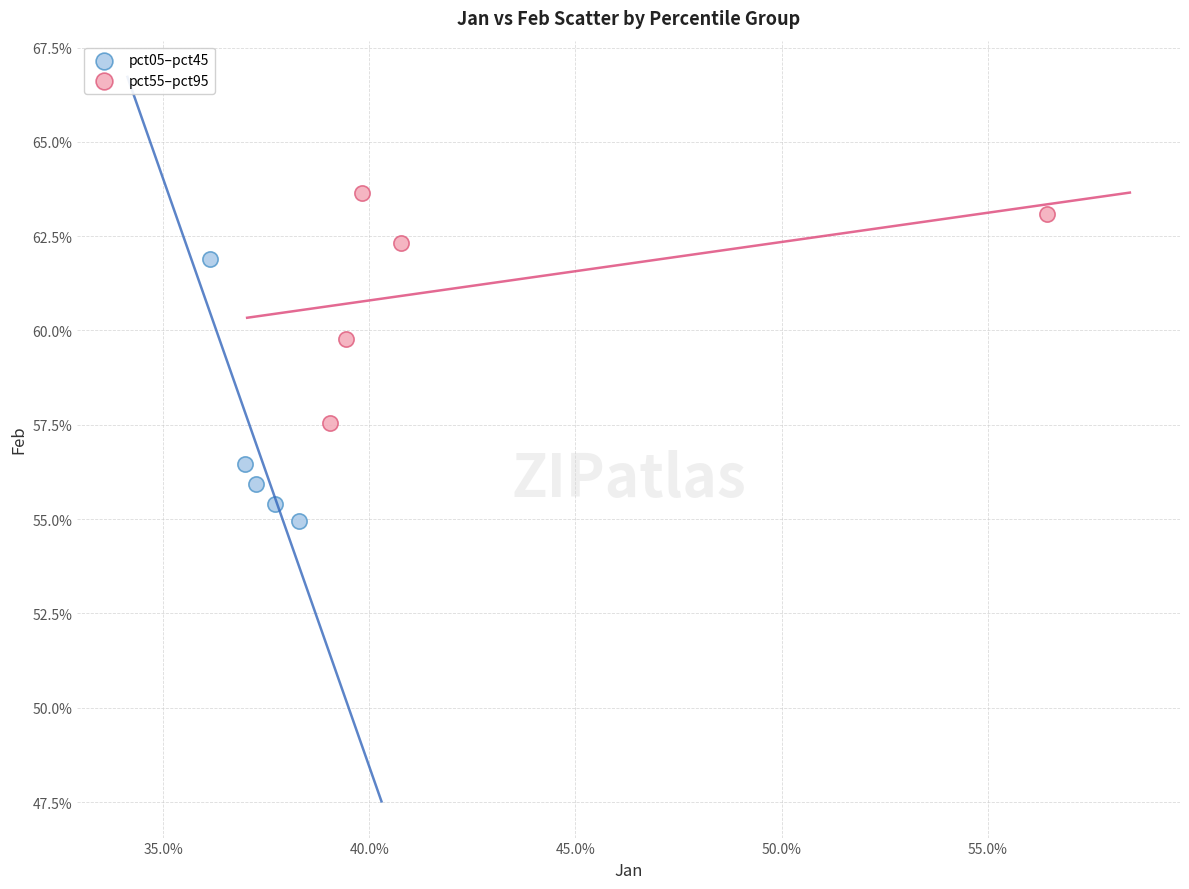

Which series reaches the minimum Y coordinate?

pct05–pct45